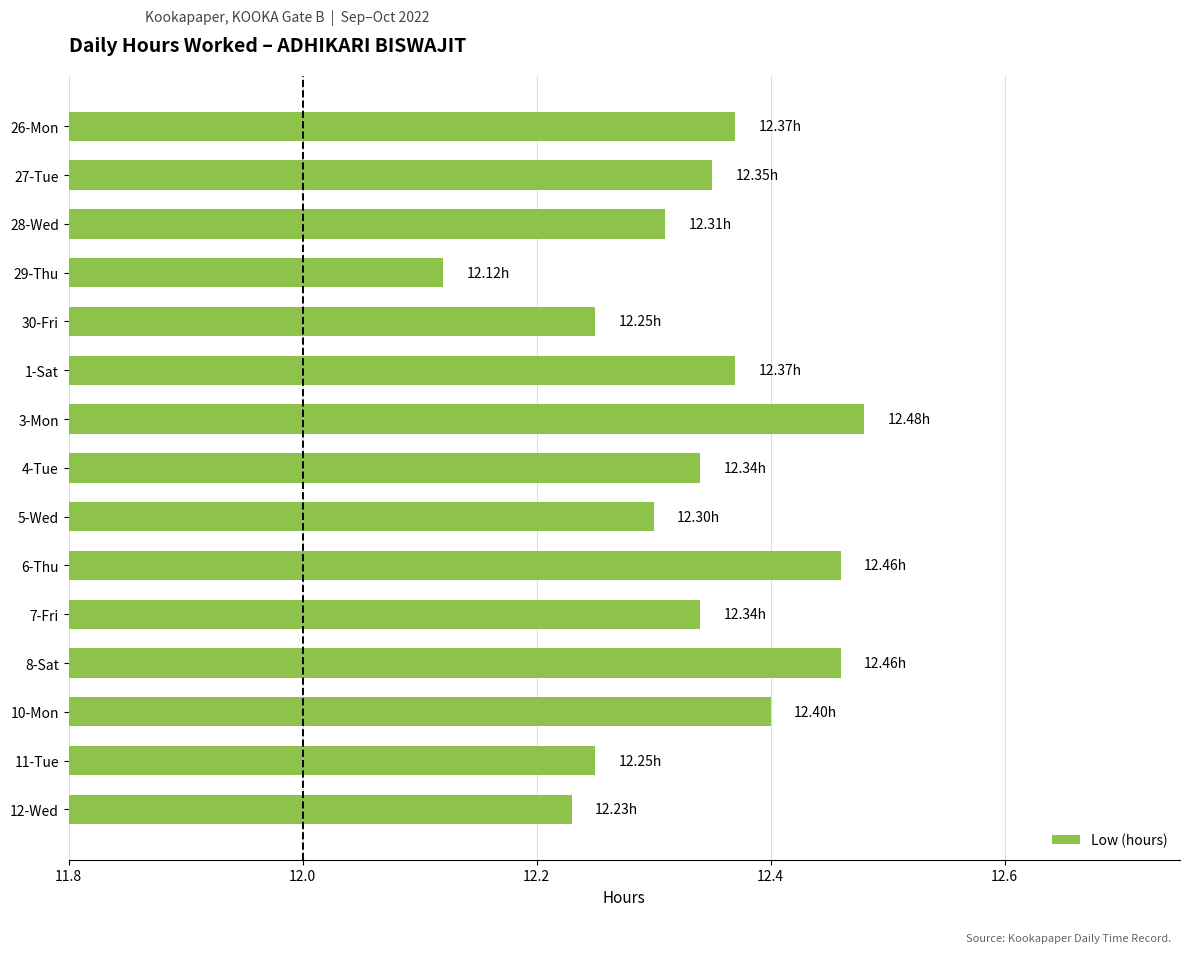

What is the difference between the maximum and minimum values?

0.4